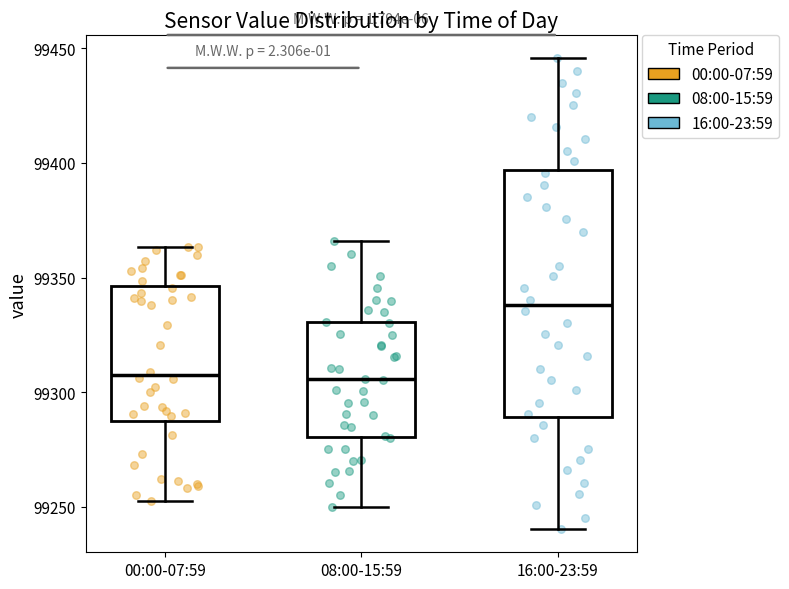

Which box's median line is the highest?

16:00-23:59